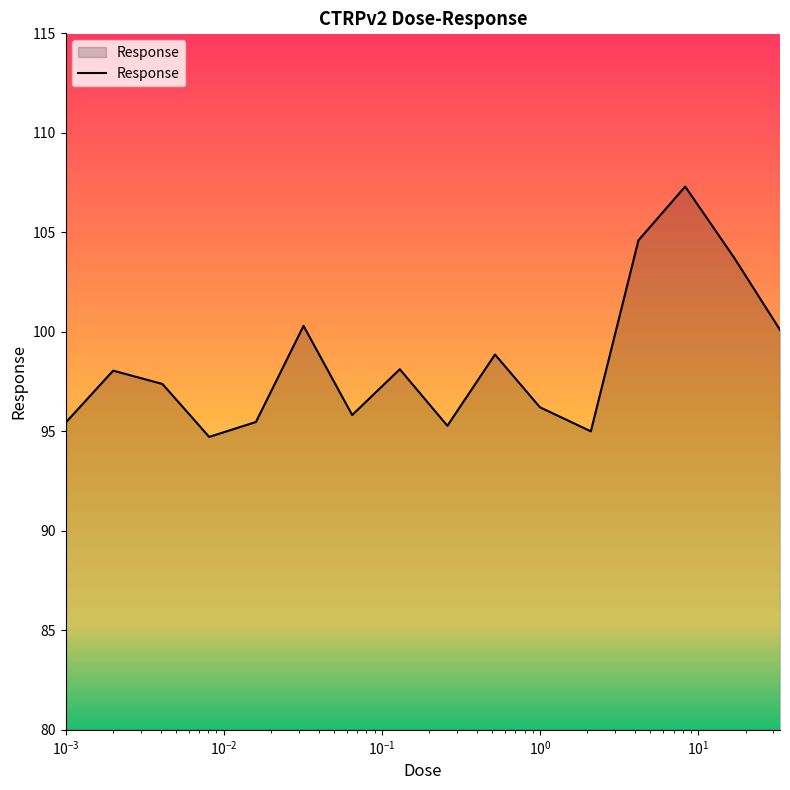

What is the maximum value shown in the chart?

107.3